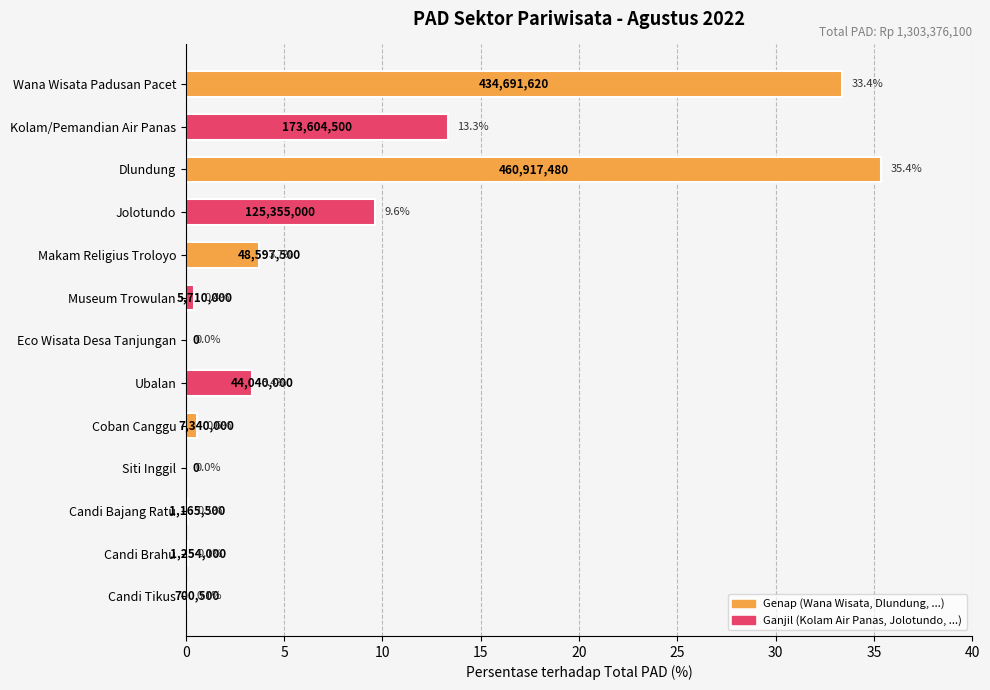

Between Ubalan and Dlundung, which is larger?

Dlundung